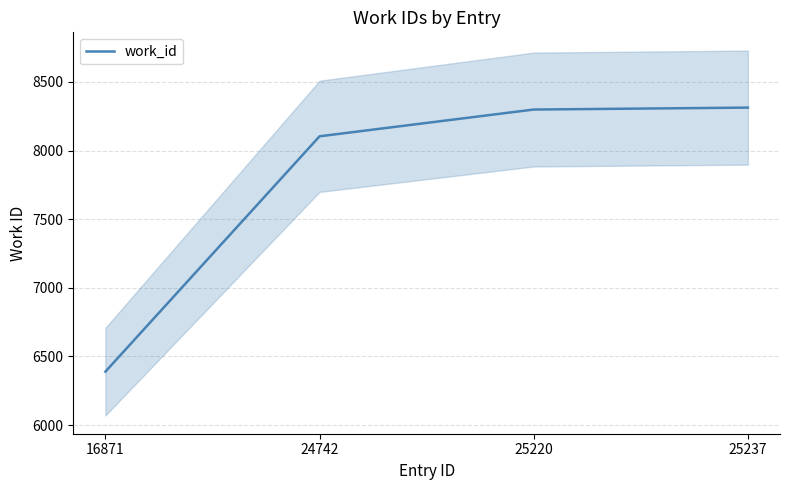

Reading left to right, what are all the values shown in this chart?

6389	8104	8299	8313